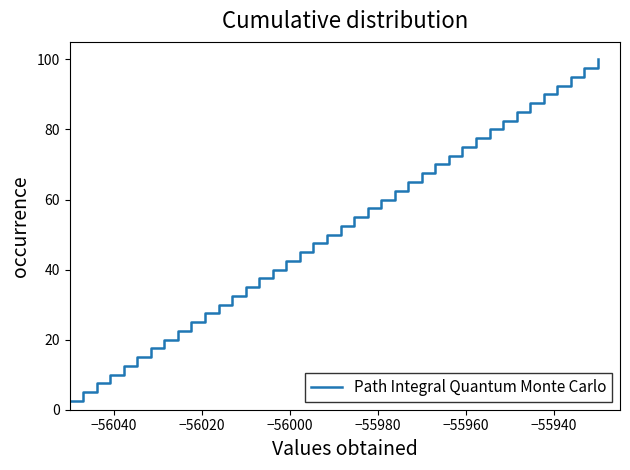

What is the difference between the maximum and minimum values?

97.5